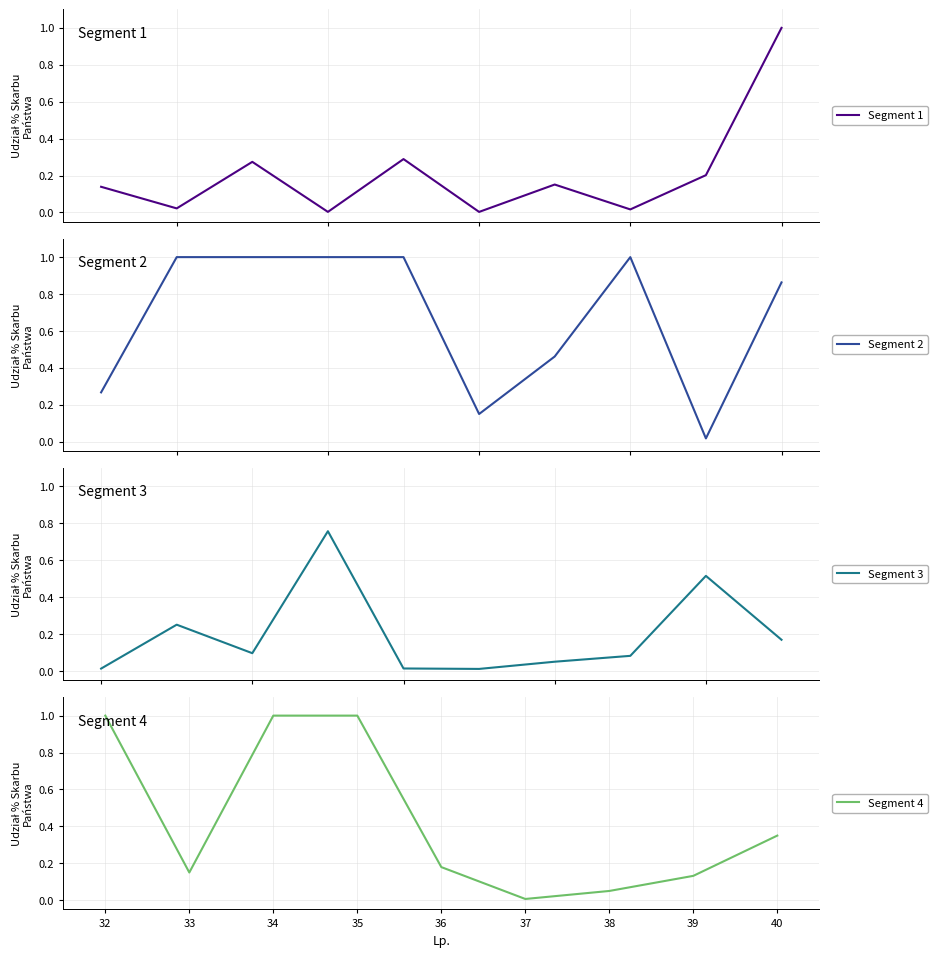

What is the highest value of the Segment 1 series?

1.0